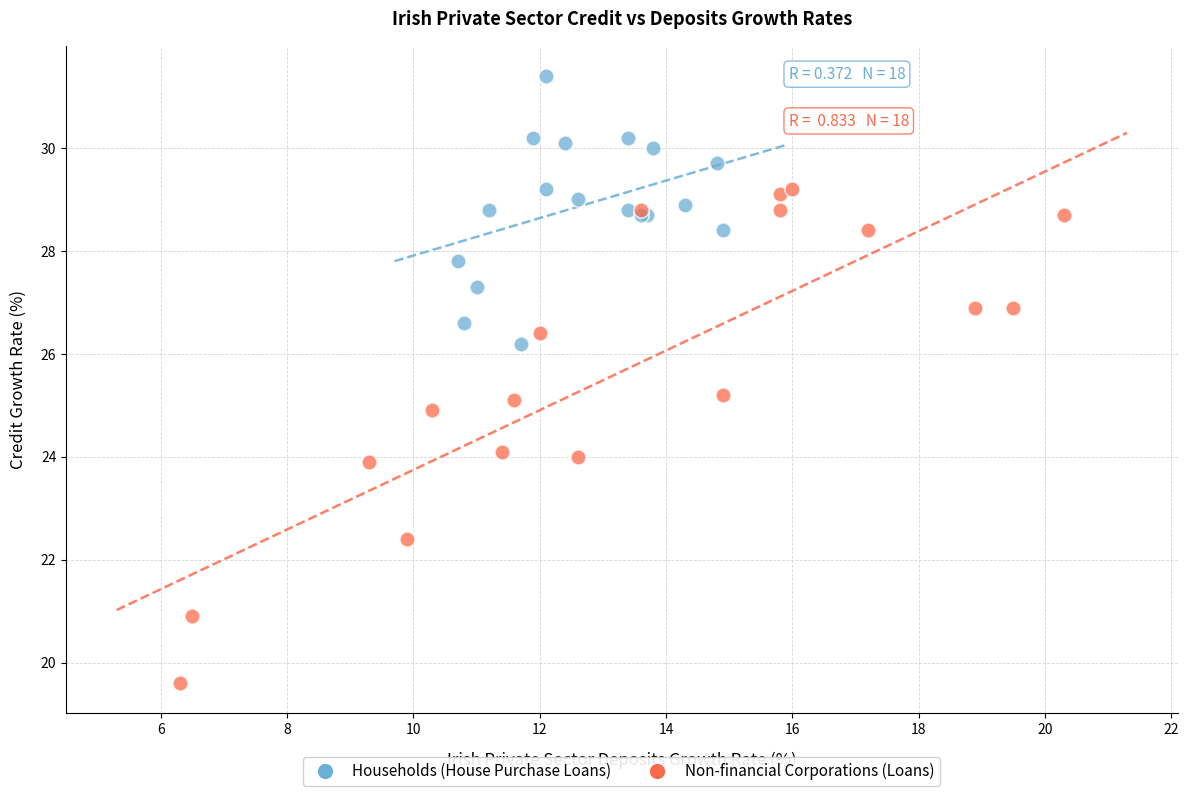

What are all the series names shown in the legend?

Households (House Purchase Loans), Non-financial Corporations (Loans)